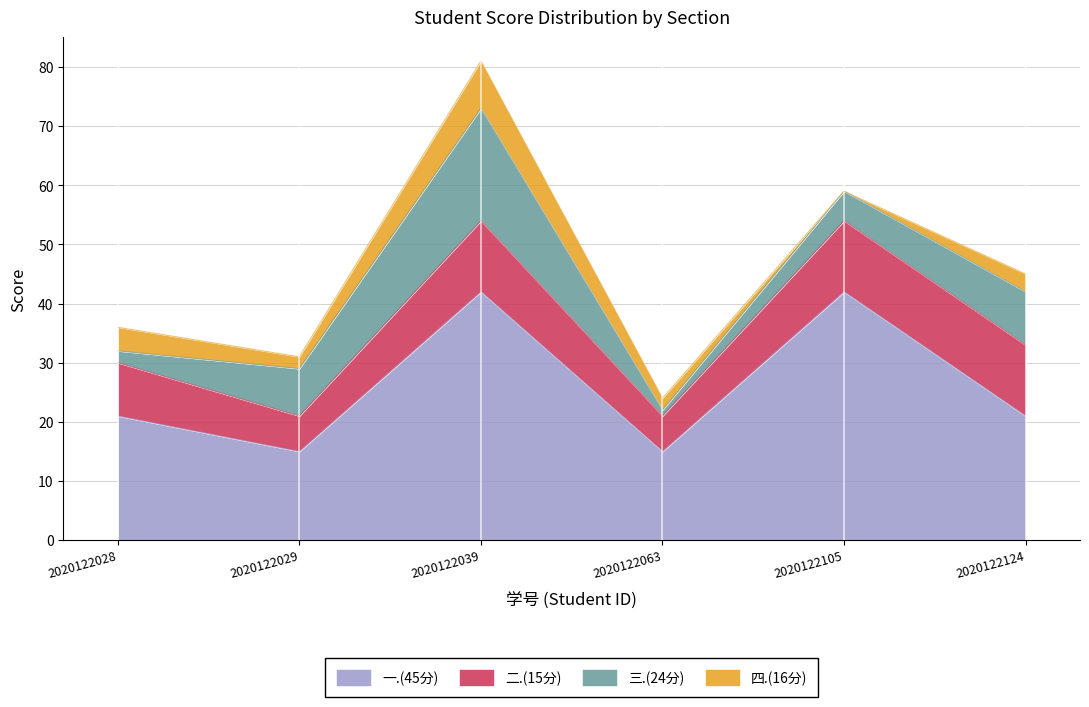

True or false: 二.(15分) and 四.(16分) intersect in this chart.

False